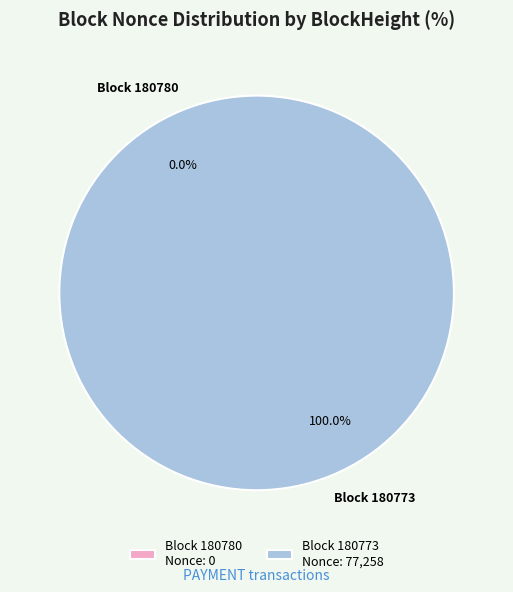

How many segments does this pie chart have?

2